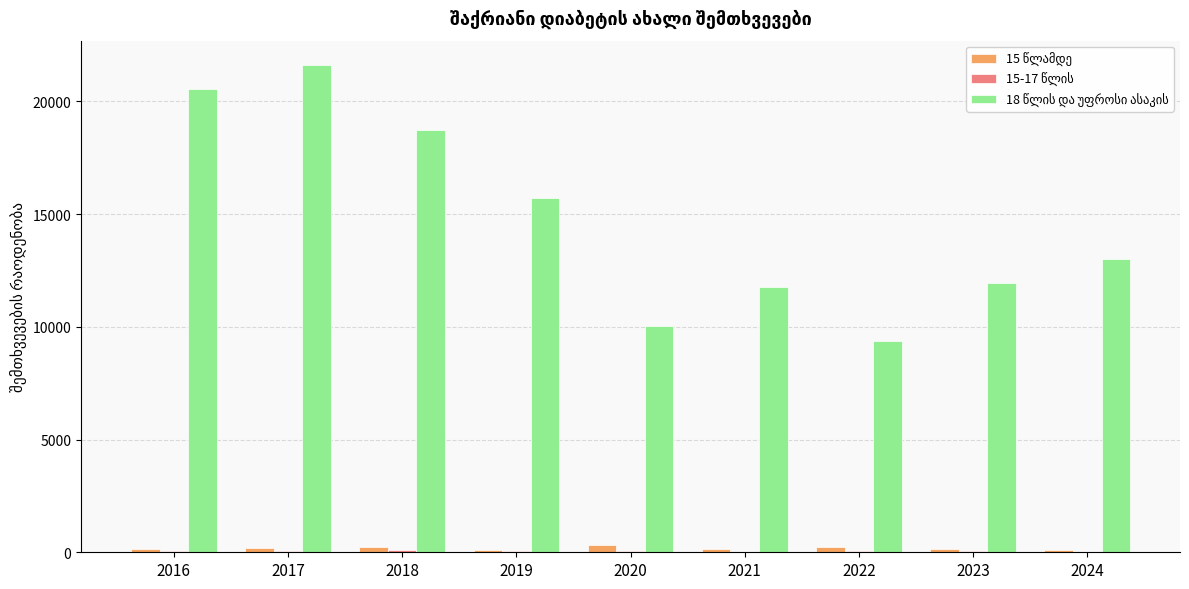

At which category does the chart reach its peak across all series?

2017